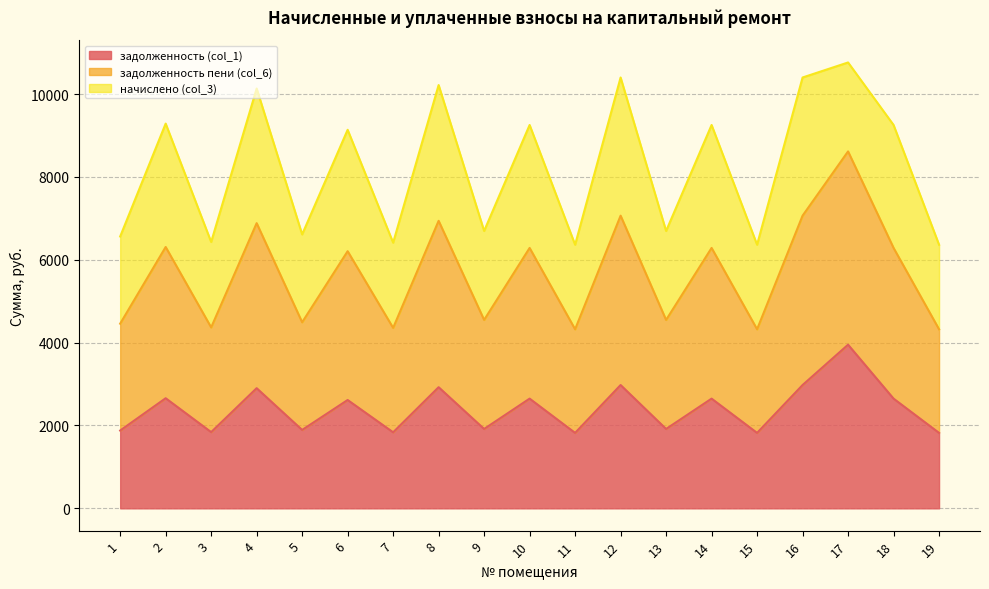

Which series has the widest spread of values?

задолженность пени (col_6)